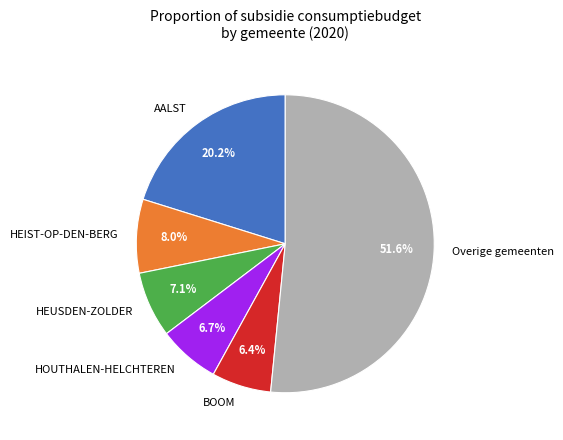

Approximately how many times larger is the value at Overige gemeenten compared to HOUTHALEN-HELCHTEREN?

7.7